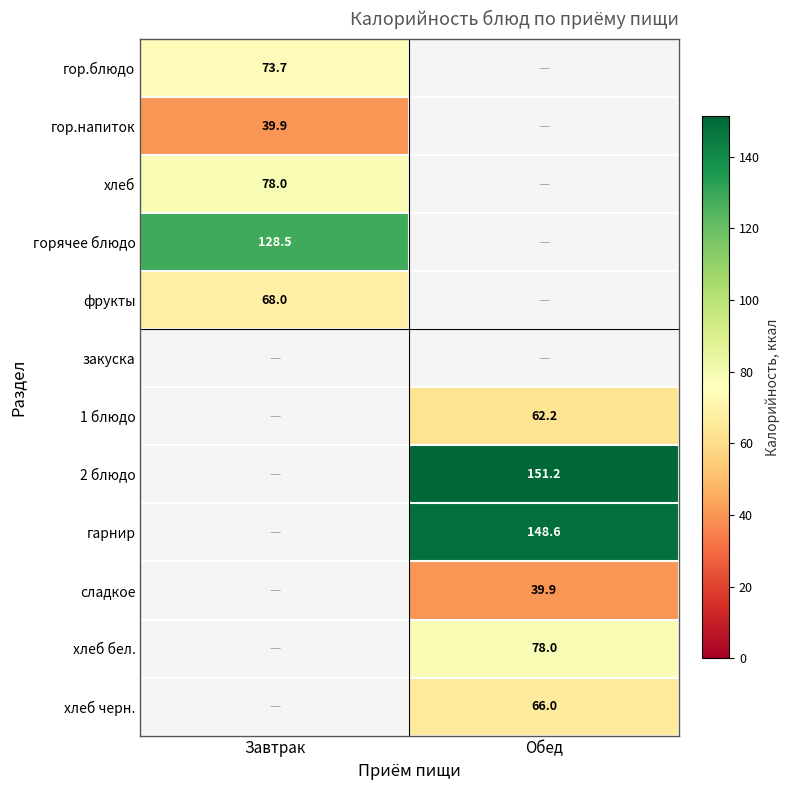

Is the value of сладкое at Обед greater than the value of фрукты at Завтрак?

No